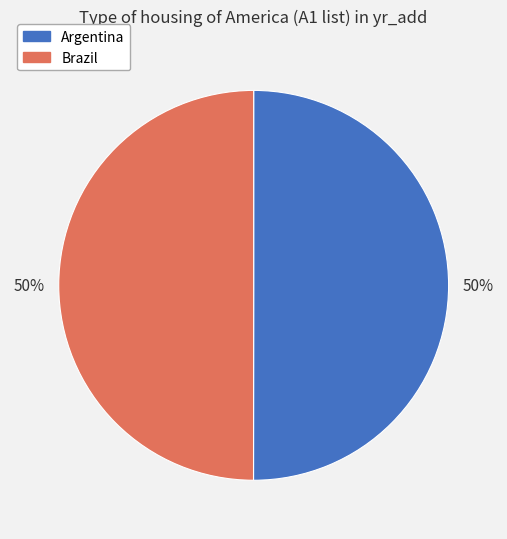

To the nearest percent, what is the average slice percentage?

50%